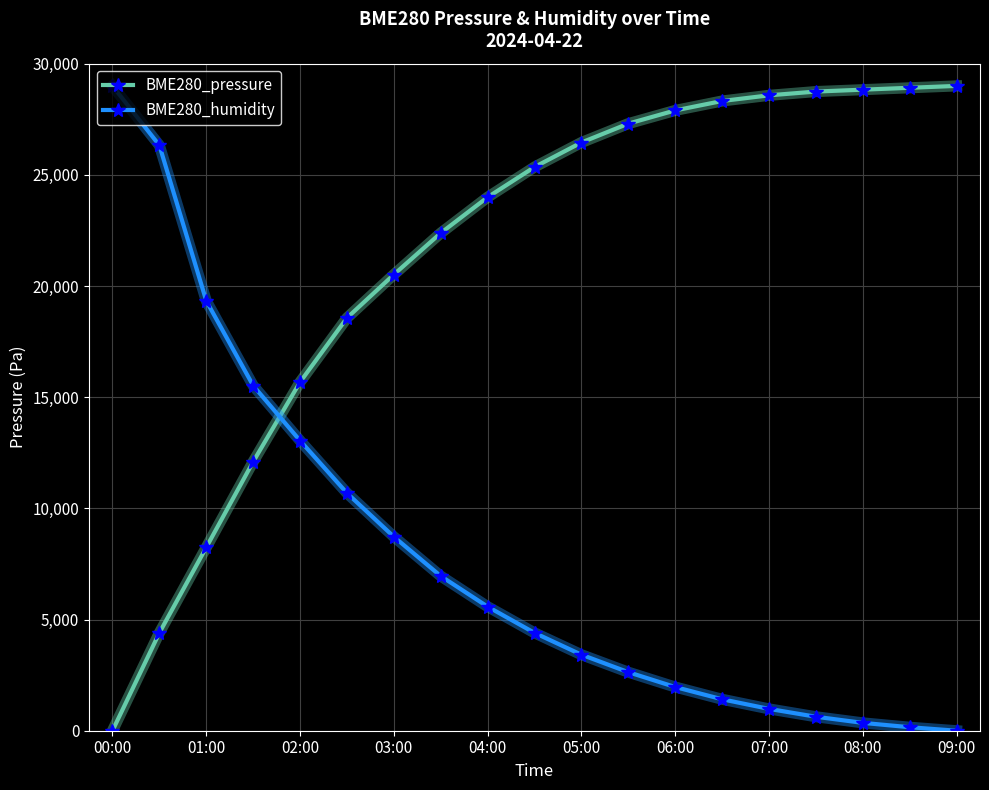

What is the difference between the second highest and second lowest values in the BME280_humidity series?

26170.7